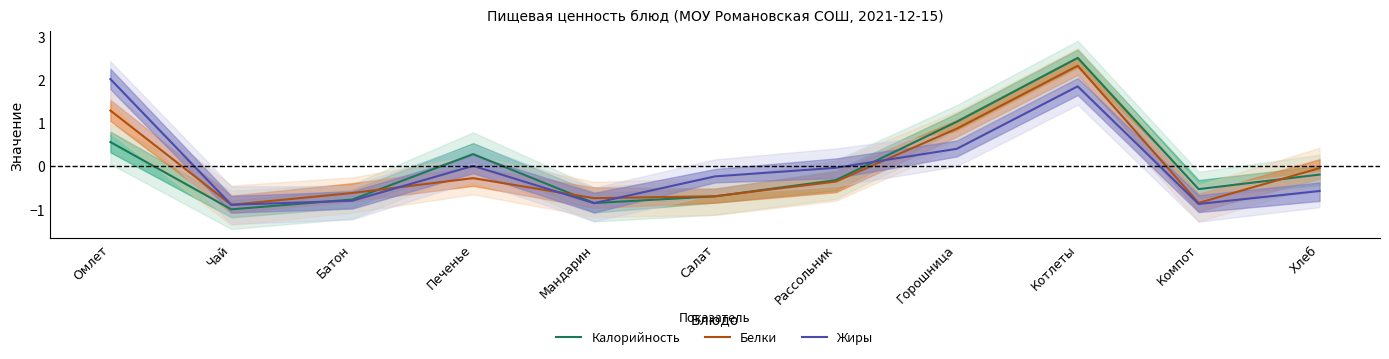

Reading left to right, what are all the values shown in this chart?

Калорийность: Омлет=0.6	Чай=-1.0	Батон=-0.8	Печенье=0.3	Мандарин=-0.9	Салат=-0.7	Рассольник=-0.3	Горошница=1.0	Котлеты=2.5	Компот=-0.5	Хлеб=-0.2
Белки: Омлет=1.3	Чай=-0.9	Батон=-0.6	Печенье=-0.3	Мандарин=-0.7	Салат=-0.7	Рассольник=-0.4	Горошница=0.9	Котлеты=2.3	Компот=-0.9	Хлеб=-0.0
Жиры: Омлет=2.0	Чай=-0.9	Батон=-0.8	Печенье=0.0	Мандарин=-0.9	Салат=-0.2	Рассольник=-0.0	Горошница=0.4	Котлеты=1.9	Компот=-0.9	Хлеб=-0.6